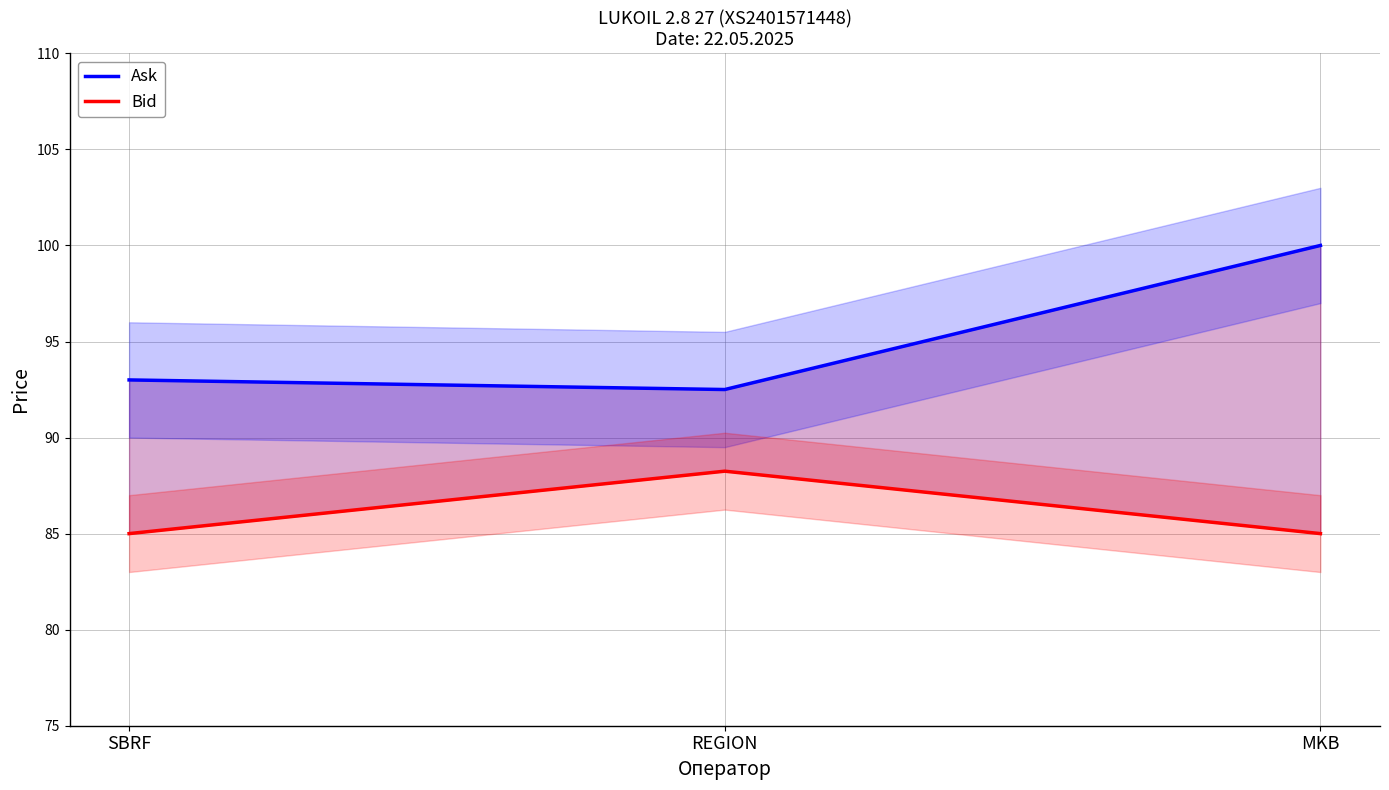

What is the value of the Ask point at the 1st from the left?

93.0